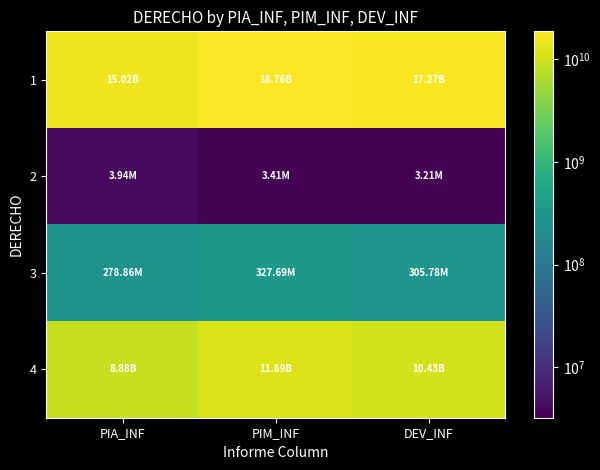

At DEV_INF, list the series in order from smallest to largest.

2, 3, 4, 1